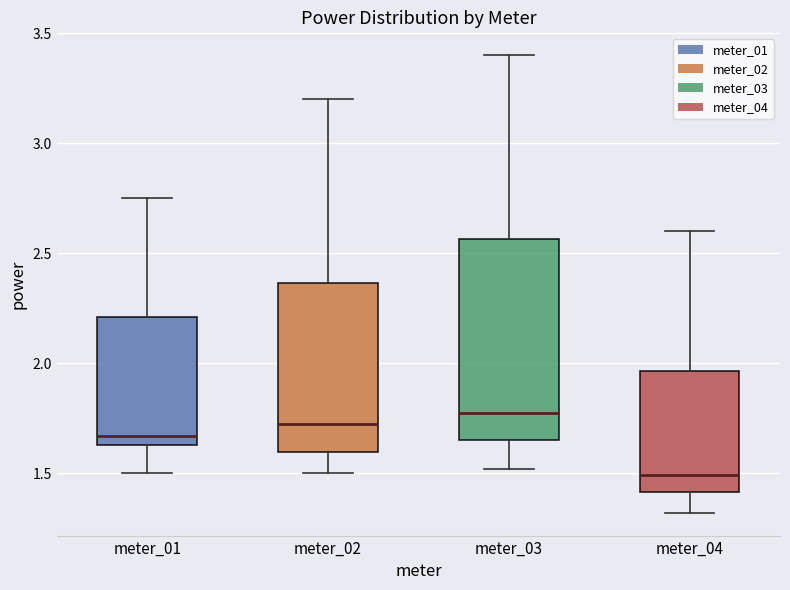

Reading left to right, transcribe this box plot: for each box, give where its median line is, the range the box spans, and where its two whiskers end, as read against the y-axis. The values are not printed on the chart, so give them approximately, as read against the axis.

meter_01: median 1.65 (just above the box's lower edge), box 1.65 to 2.20, whiskers 1.50 to 2.75
meter_02: median 1.75, box 1.60 to 2.35, whiskers 1.50 to 3.20
meter_03: median 1.80, box 1.65 to 2.55, whiskers 1.50 to 3.40
meter_04: median 1.50, box 1.40 to 1.95, whiskers 1.30 to 2.60